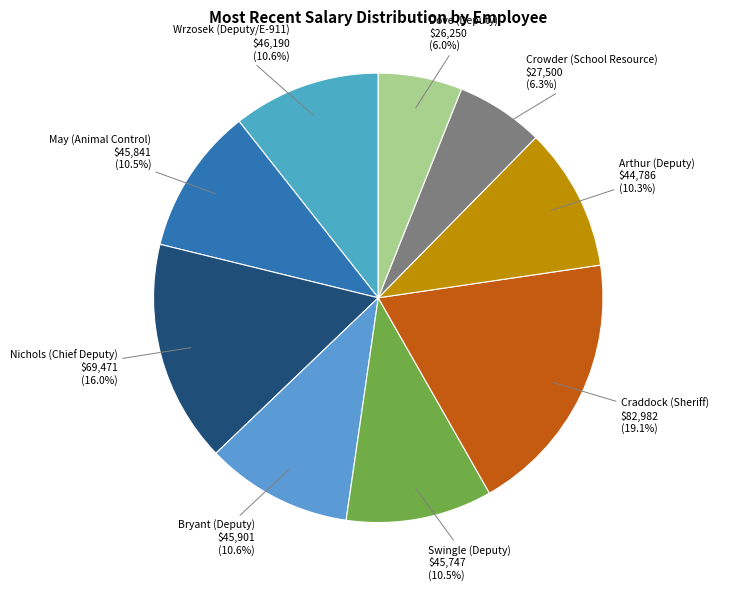

Does Wrzosek (Deputy/E-911) $46,190 account for over 50% of the chart?

No